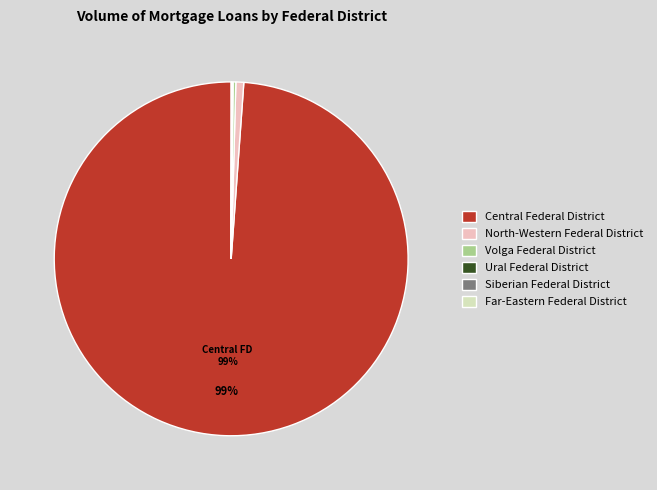

The Central Federal District slice represents 99% of the pie. True or false?

True